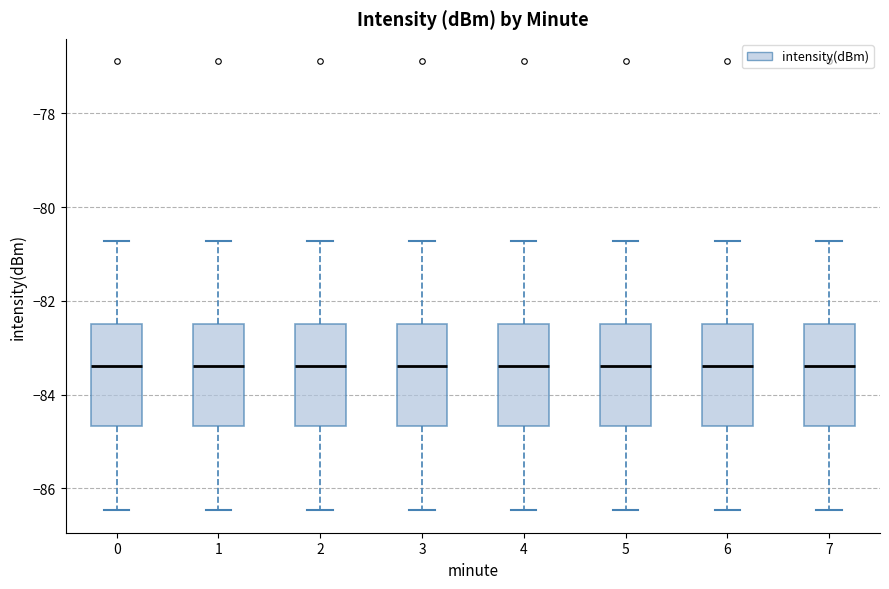

Reading left to right, read every box against the y-axis: the position of its median line, the range the box covers, and the ends of its whiskers. The values are not printed on the chart, so give them approximately, as read against the axis.

0: median -83.4, box -84.6 to -82.4, whiskers -86.4 to -80.8
1: median -83.4, box -84.6 to -82.4, whiskers -86.4 to -80.8
2: median -83.4, box -84.6 to -82.4, whiskers -86.4 to -80.8
3: median -83.4, box -84.6 to -82.4, whiskers -86.4 to -80.8
4: median -83.4, box -84.6 to -82.4, whiskers -86.4 to -80.8
5: median -83.4, box -84.6 to -82.4, whiskers -86.4 to -80.8
6: median -83.4, box -84.6 to -82.4, whiskers -86.4 to -80.8
7: median -83.4, box -84.6 to -82.4, whiskers -86.4 to -80.8